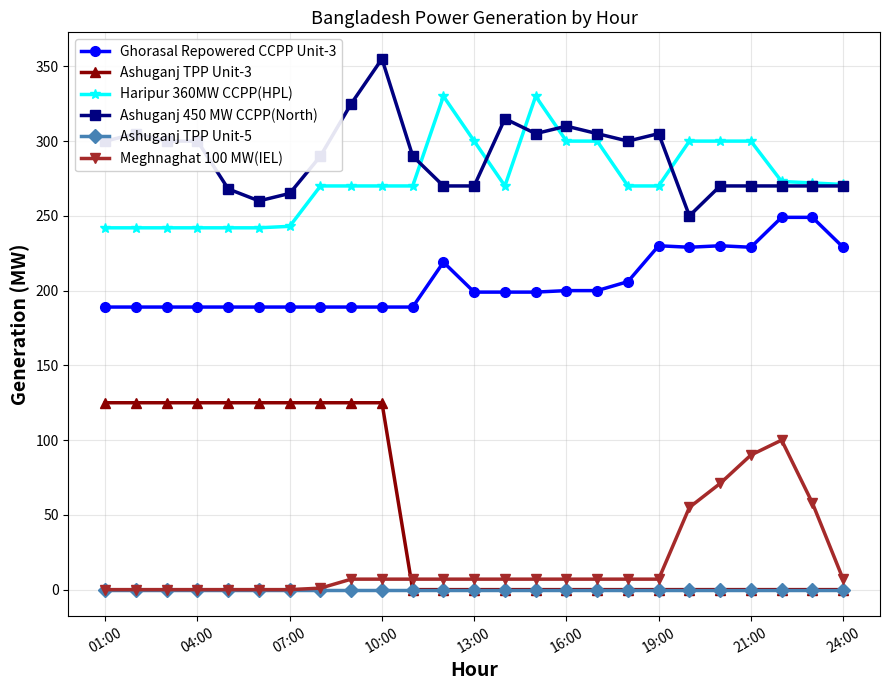

List the series in order of their peak value, highest first.

Ashuganj 450 MW CCPP(North), Haripur 360MW CCPP(HPL), Ghorasal Repowered CCPP Unit-3, Ashuganj TPP Unit-3, Meghnaghat 100 MW(IEL), Ashuganj TPP Unit-5